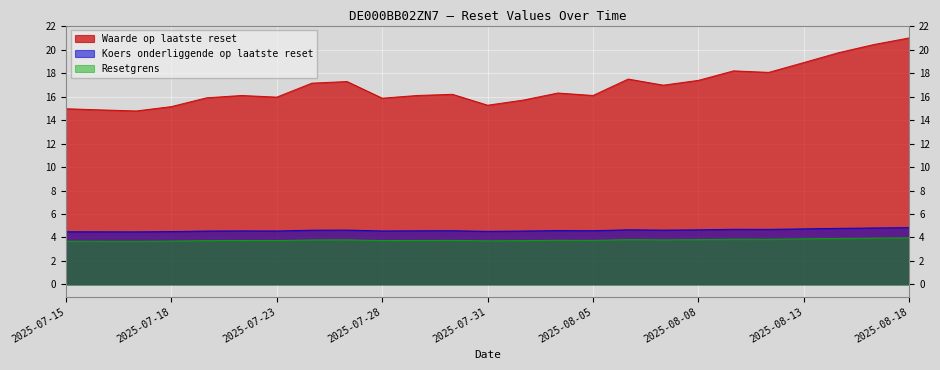

What value does the Waarde op laatste reset series have at 2025-07-15?

15.0